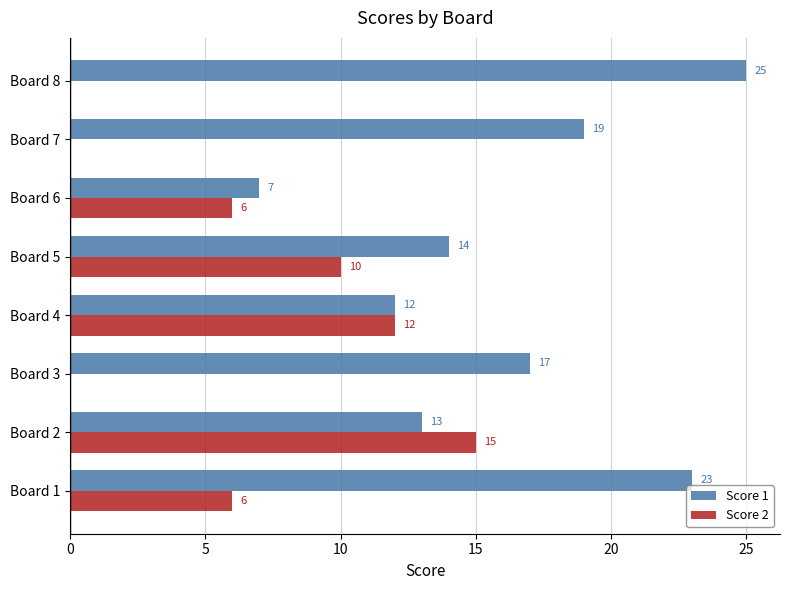

What is the total value across all series at Board 4?

24